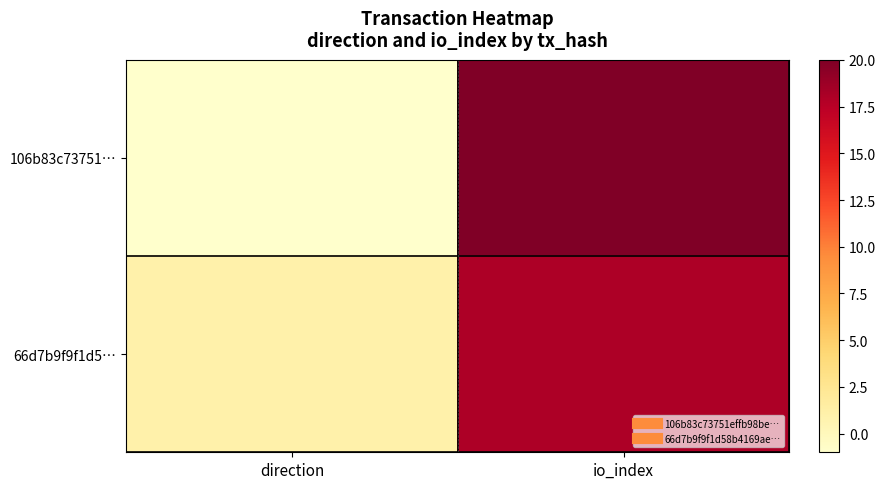

Which label corresponds to the largest value in the chart?

io_index